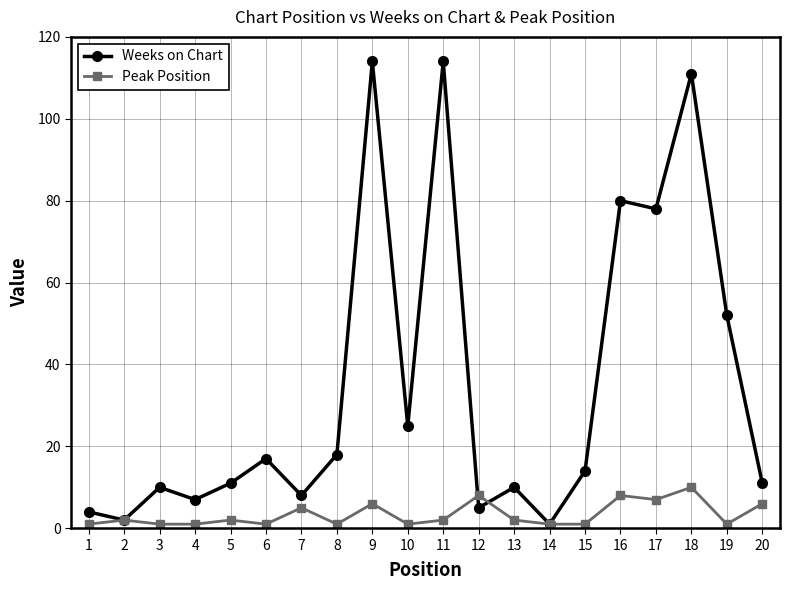

Reading left to right, what are all the values shown in this chart?

Weeks on Chart: 4	2	10	7	11	17	8	18	114	25	114	5	10	1	14	80	78	111	52	11
Peak Position: 1	2	1	1	2	1	5	1	6	1	2	8	2	1	1	8	7	10	1	6